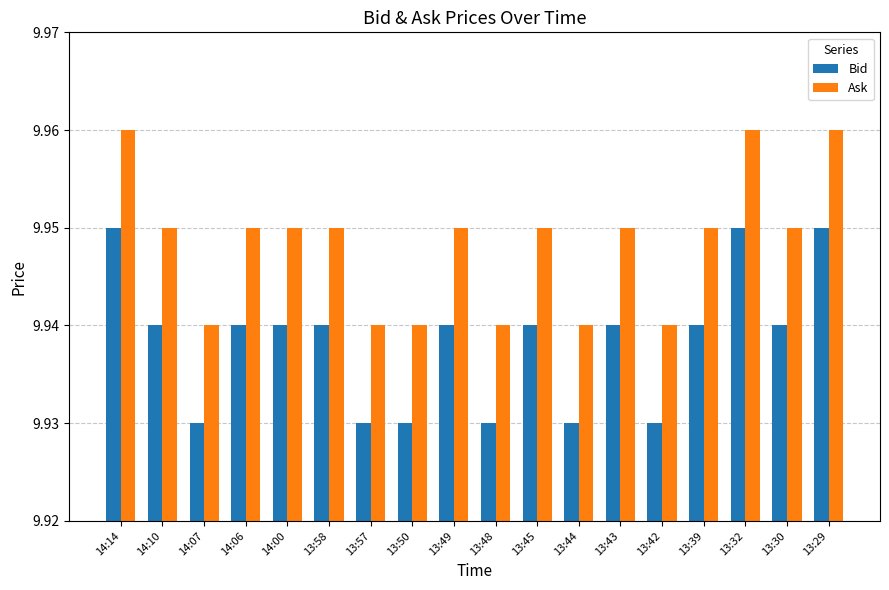

Count the Bid values in the range 9 to 10.

18